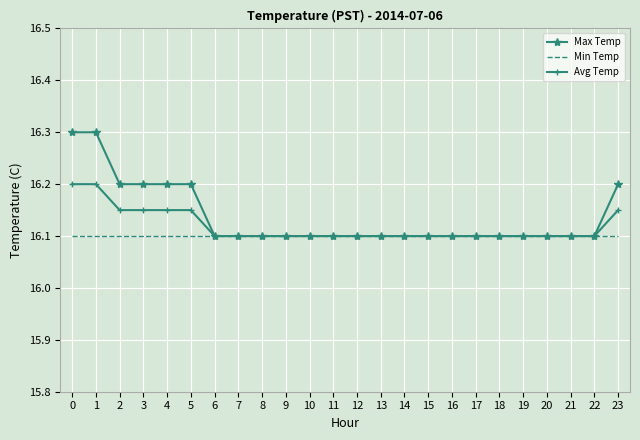

Which series changed the most between 2 and 9?

Max Temp